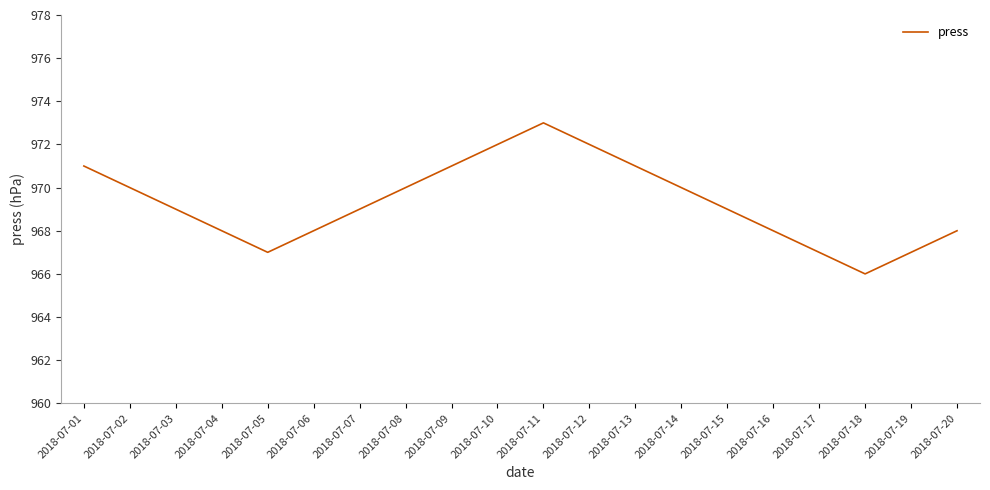

True or false: there are more than 0 points higher than both neighbors.

True